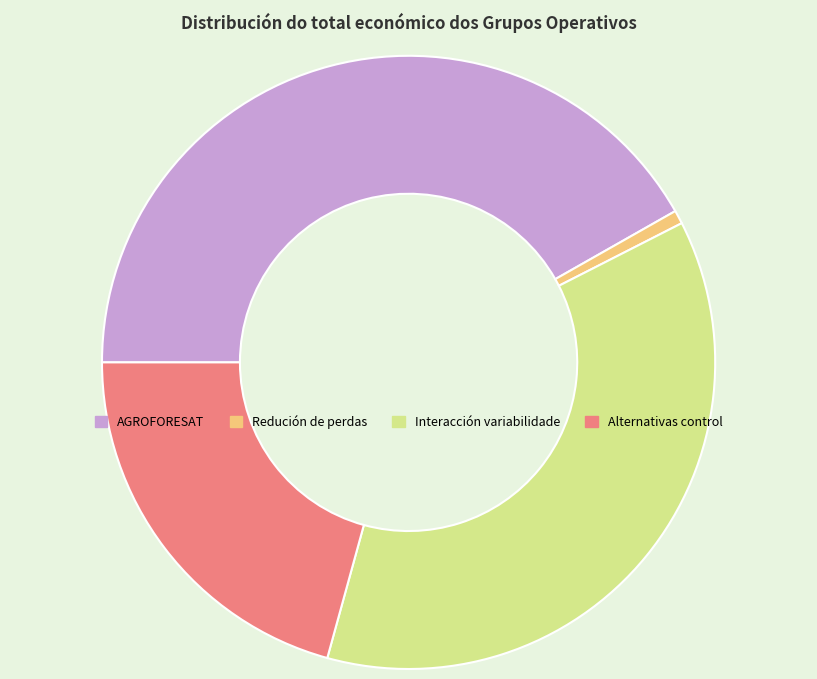

Approximately how many times larger is the value at Interacción variabilidade compared to AGROFORESAT?

0.9